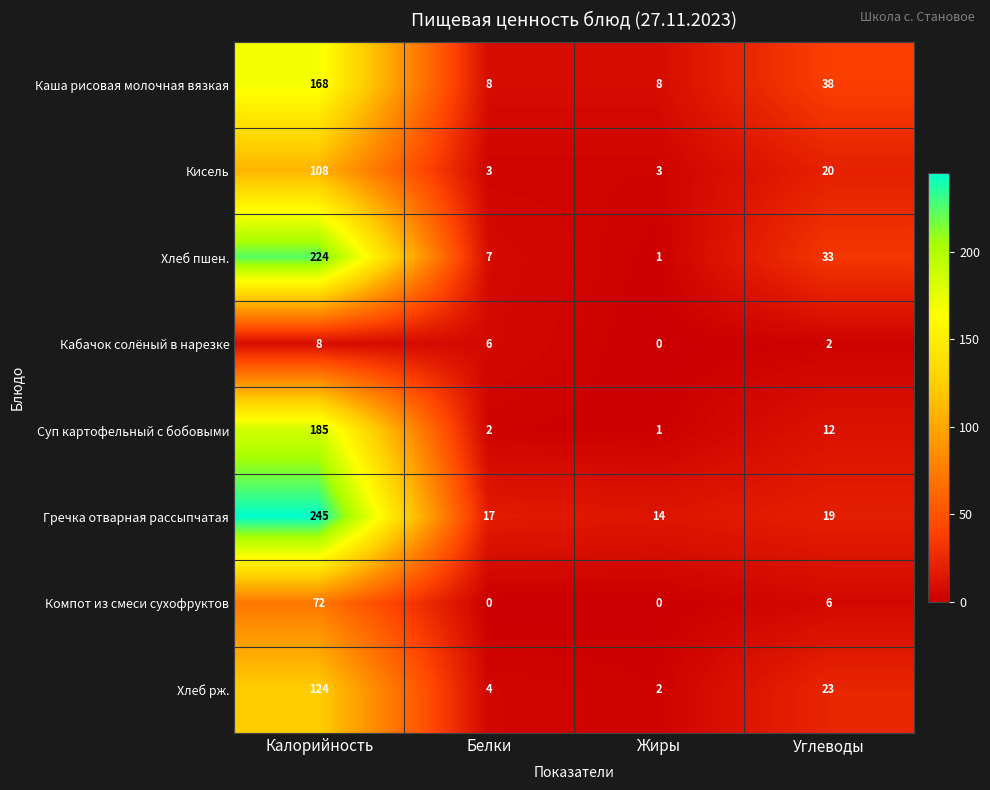

What is the average value of the Кисель series?

34